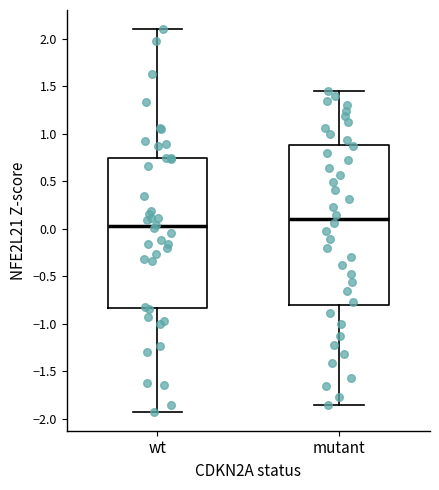

Comparing the boxes themselves (not the whiskers), which one is the tallest?

mutant